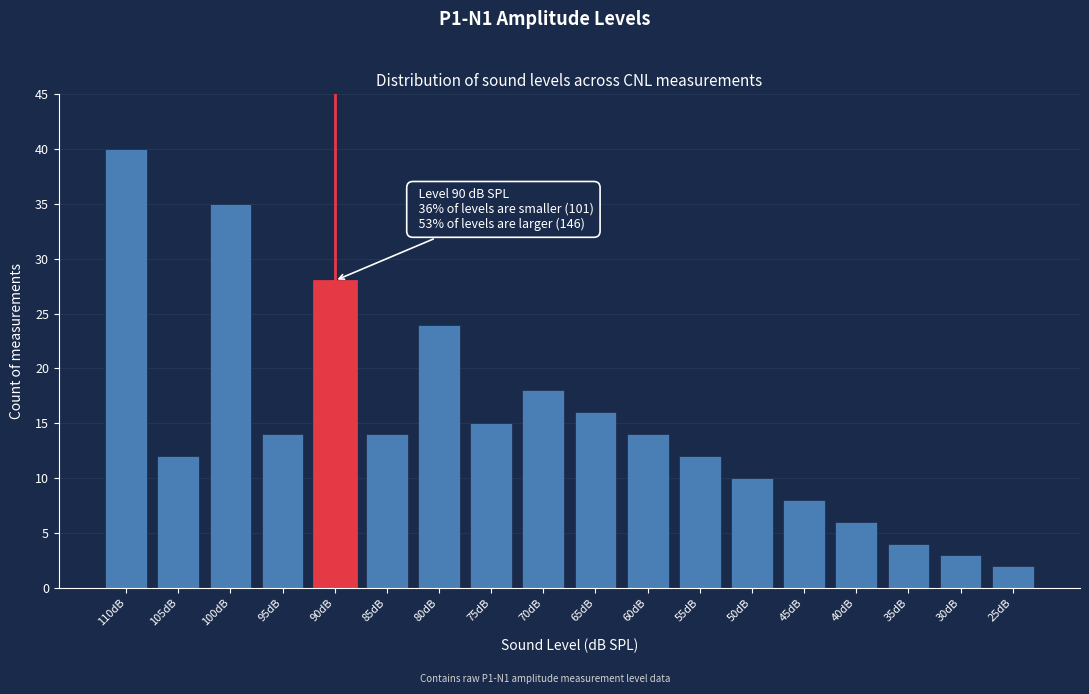

Reading left to right, transcribe all the data shown in this chart.

40	12	35	14	28	14	24	15	18	16	14	12	10	8	6	4	3	2